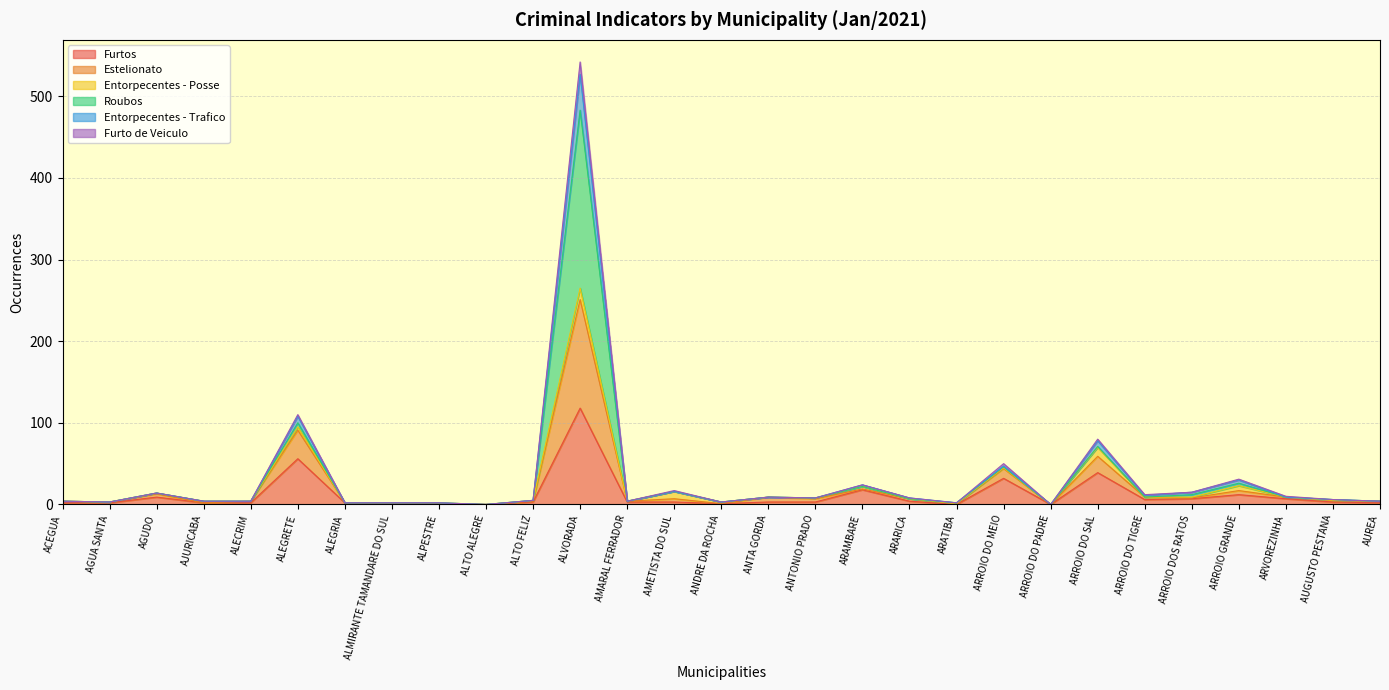

In Entorpecentes - Trafico, how many points are lower than both neighbors (excluding endpoints)?

8